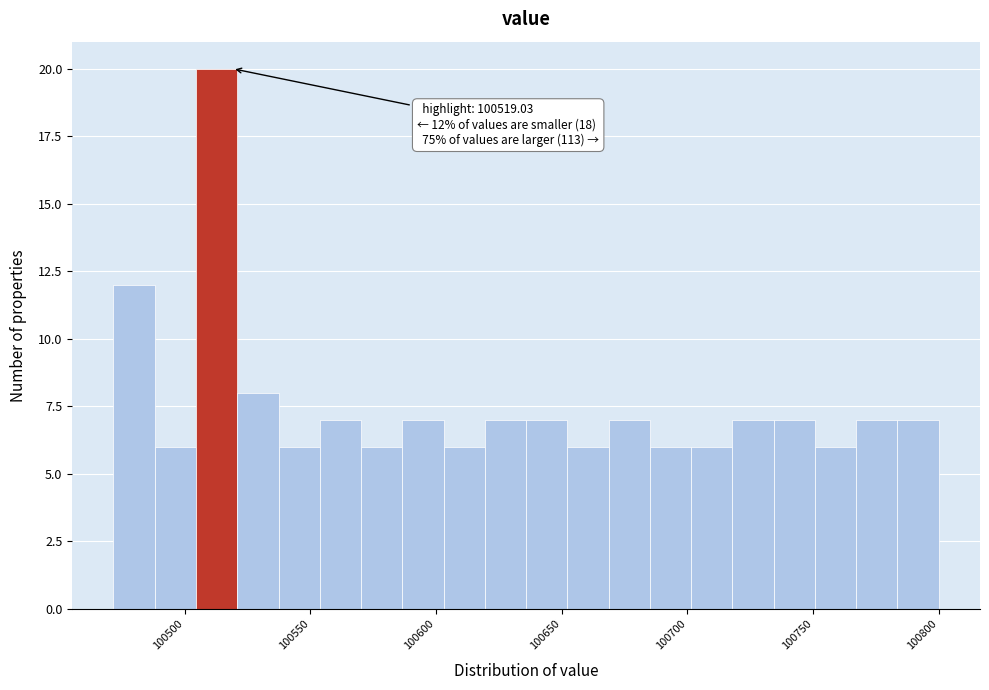

Read against the x-axis, roughly where is the centre of the tallest bar?

100515